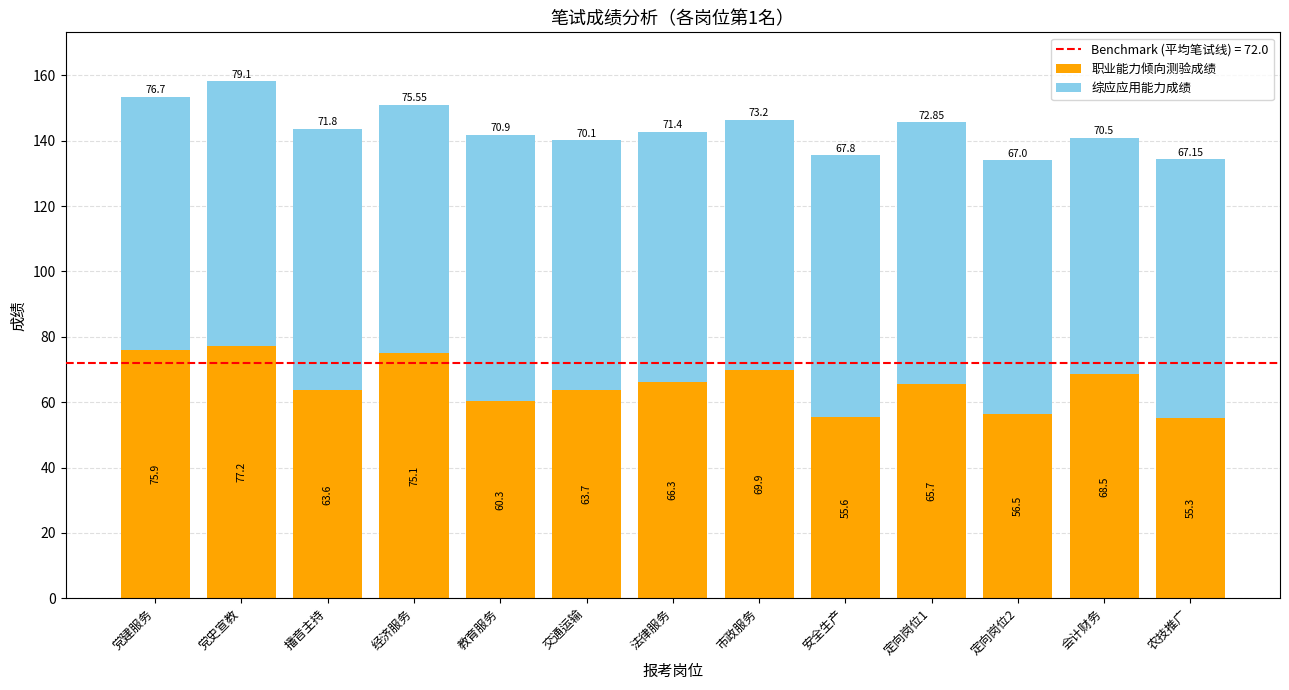

What is the sum of the 职业能力倾向测验成绩 values at 交通运输 and 党史宣教?

140.9